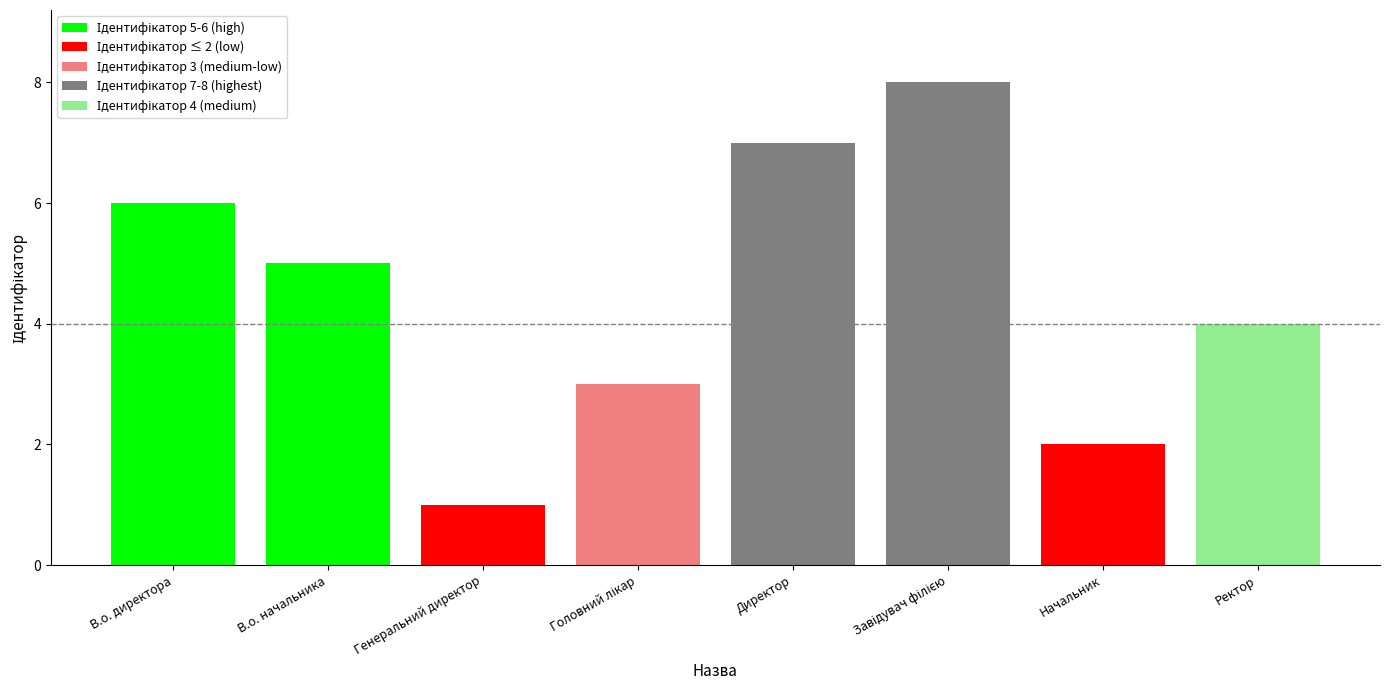

Reading left to right, extract all data points from this chart.

В.о. директора=6	В.о. начальника=5	Генеральний директор=1	Головний лікар=3	Директор=7	Завідувач філією=8	Начальник=2	Ректор=4